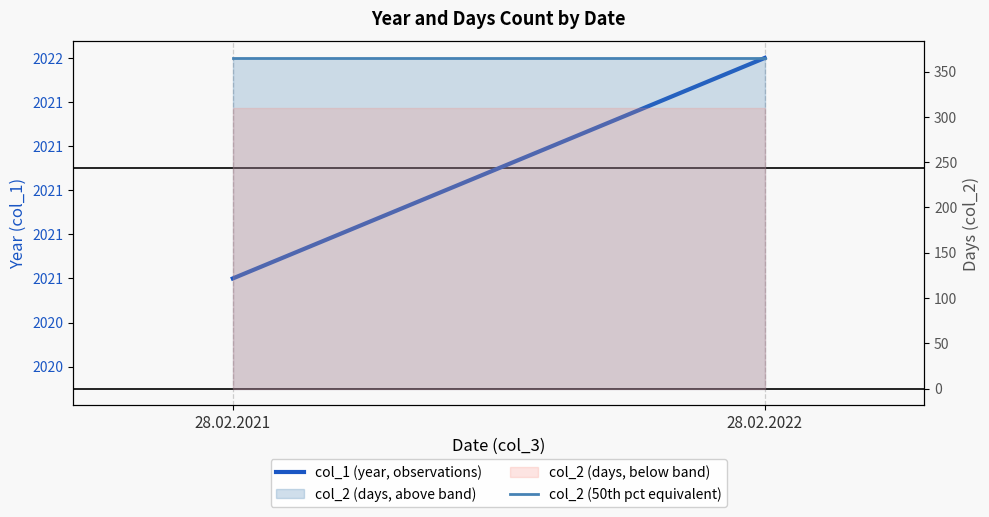

The col_2 (50th pct equivalent) series shows 365 at 28.02.2021. True or false?

True